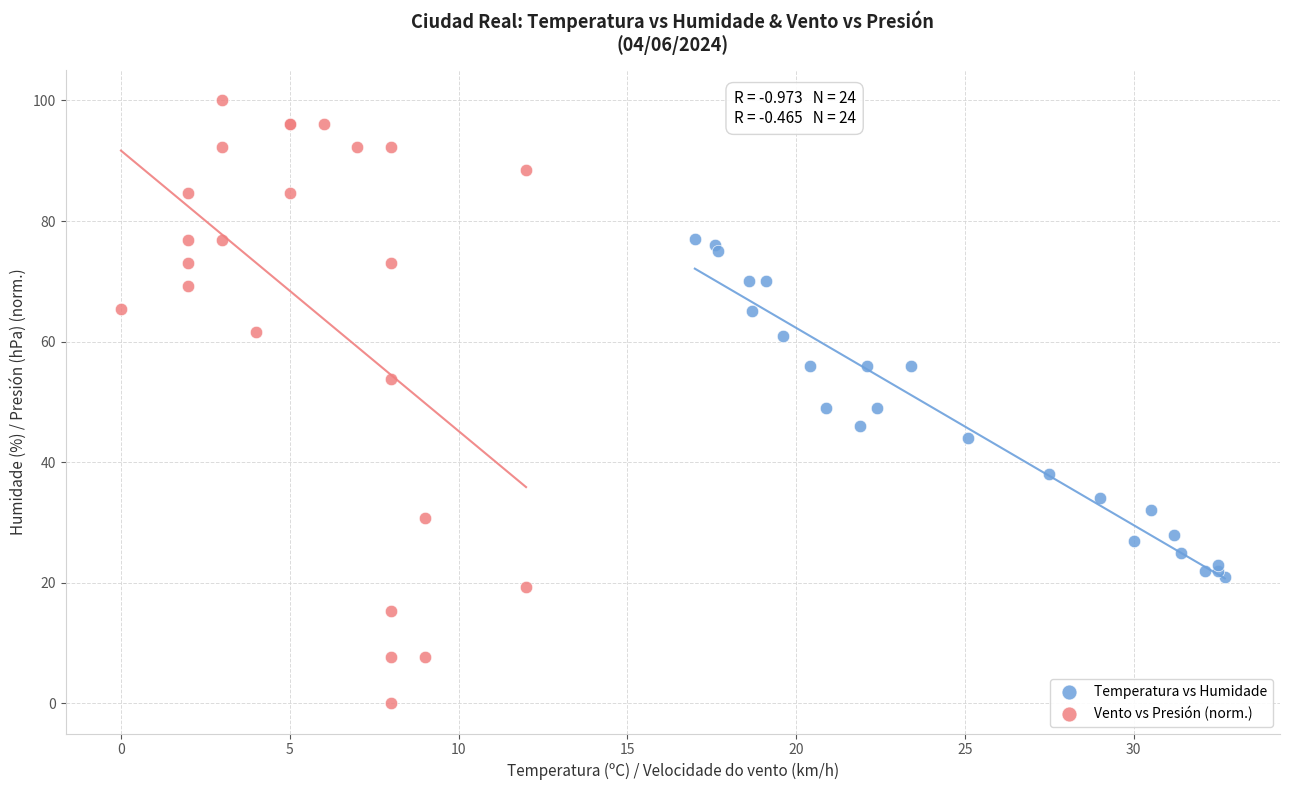

Which series contains the highest Y value?

Vento vs Presión (norm.)